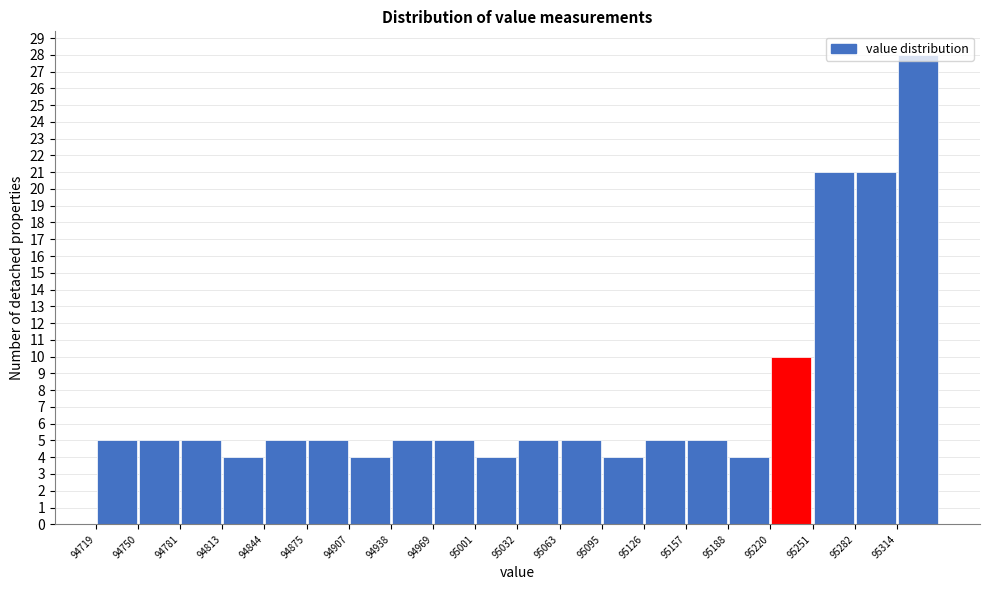

Reading left to right, list every bar in this chart as the range it spans on the x-axis followed by its height. Neither the bar edges nor the heights are printed on the chart, so give them approximately, as read against the axes.

94720 to 94750: 5
94750 to 94780: 5
94780 to 94815: 5
94815 to 94845: 4
94845 to 94875: 5
94875 to 94905: 5
94905 to 94940: 4
94940 to 94970: 5
94970 to 95000: 5
95000 to 95030: 4
95030 to 95065: 5
95065 to 95095: 5
95095 to 95125: 4
95125 to 95160: 5
95160 to 95190: 5
95190 to 95220: 4
95220 to 95250: 10
95250 to 95285: 21
95285 to 95315: 21
95315 to 95345: 28